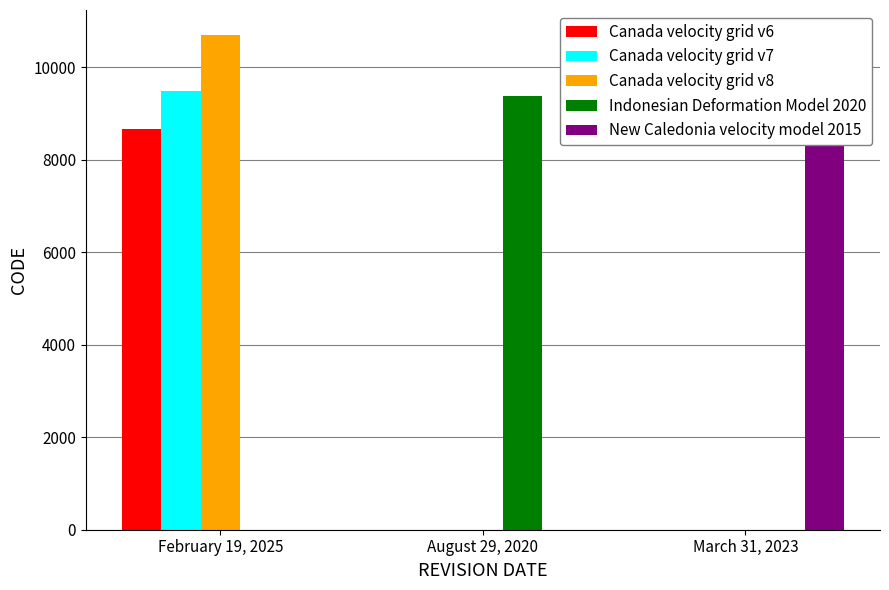

Count the number of data series in this chart.

5